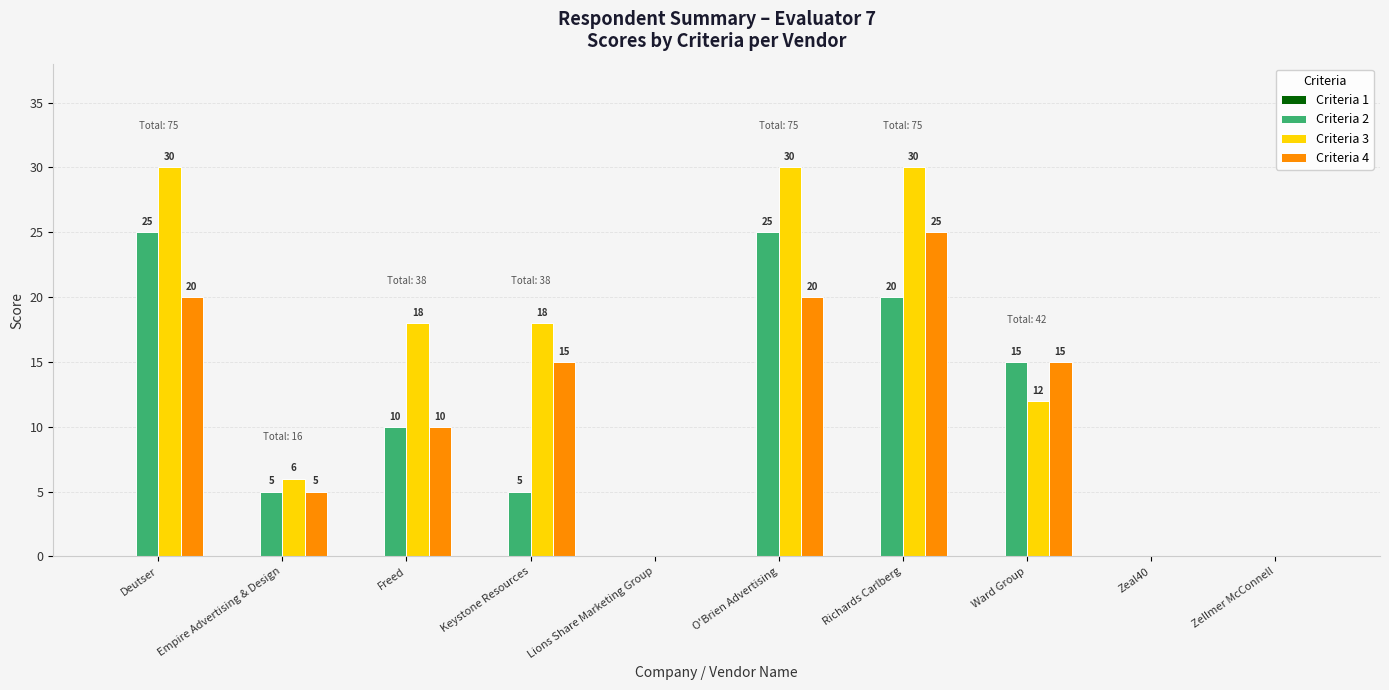

True or false: Criteria 2 has a value of 38 at O'Brien Advertising.

False